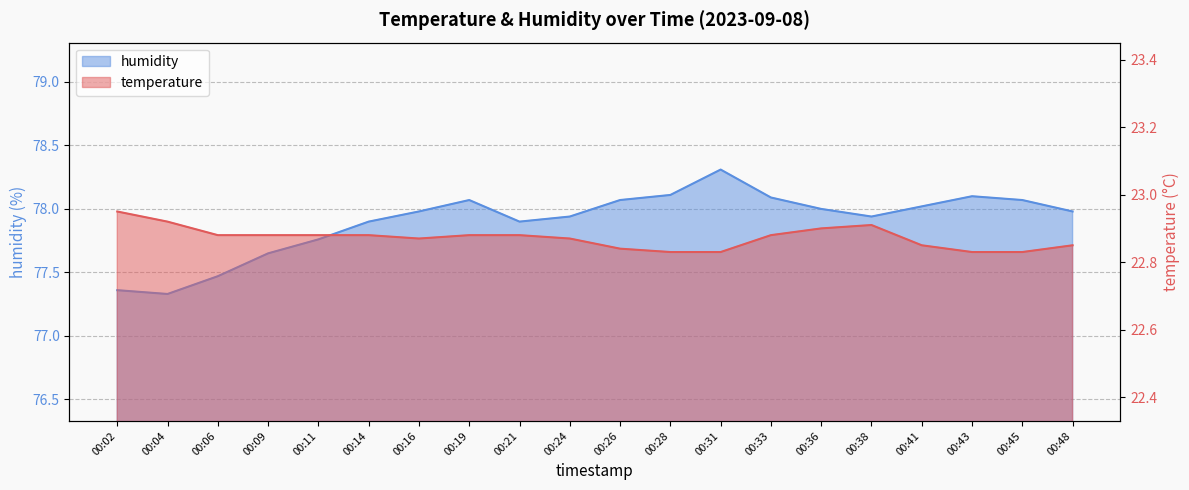

Is the value of humidity at 00:09 greater than the value of temperature at 00:28?

Yes